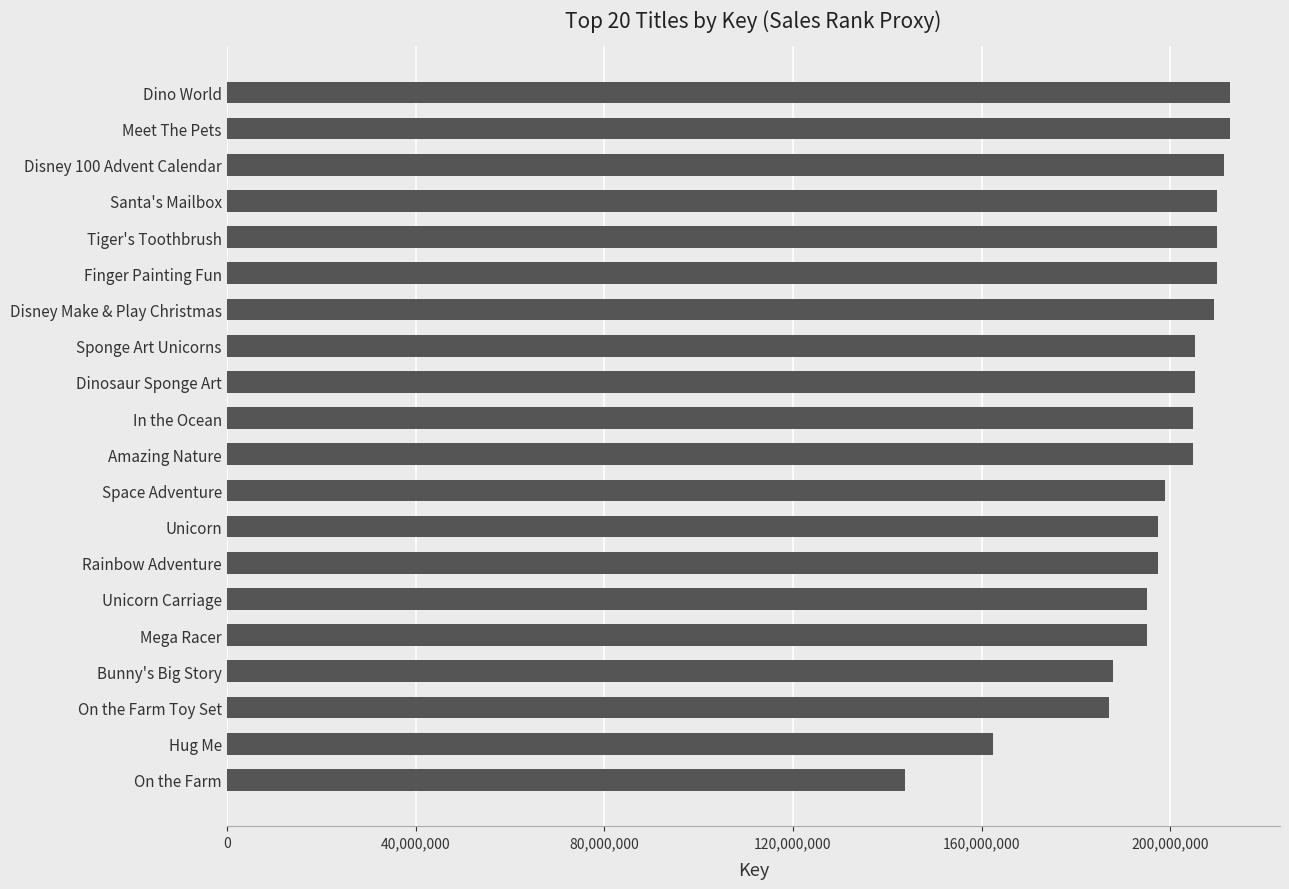

What is the sum of all values?

3961087028